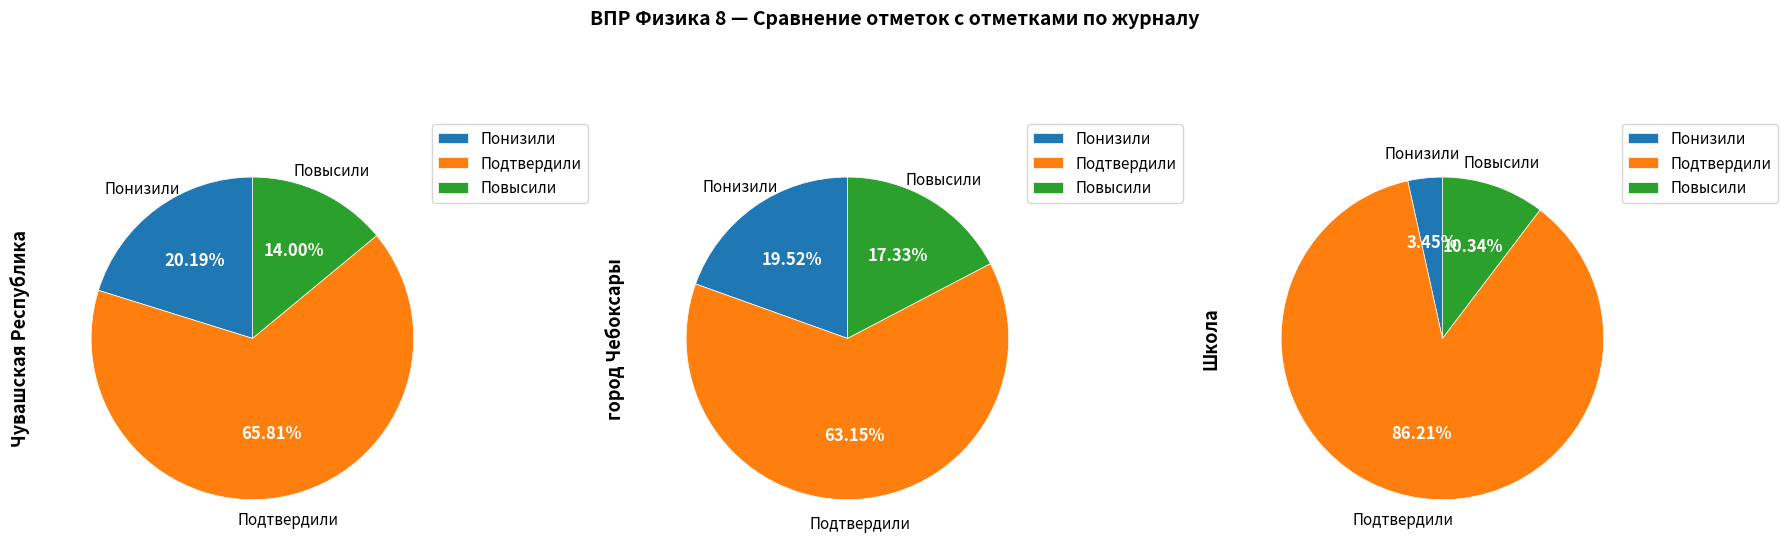

Does Повысили represent more than half of the total?

No